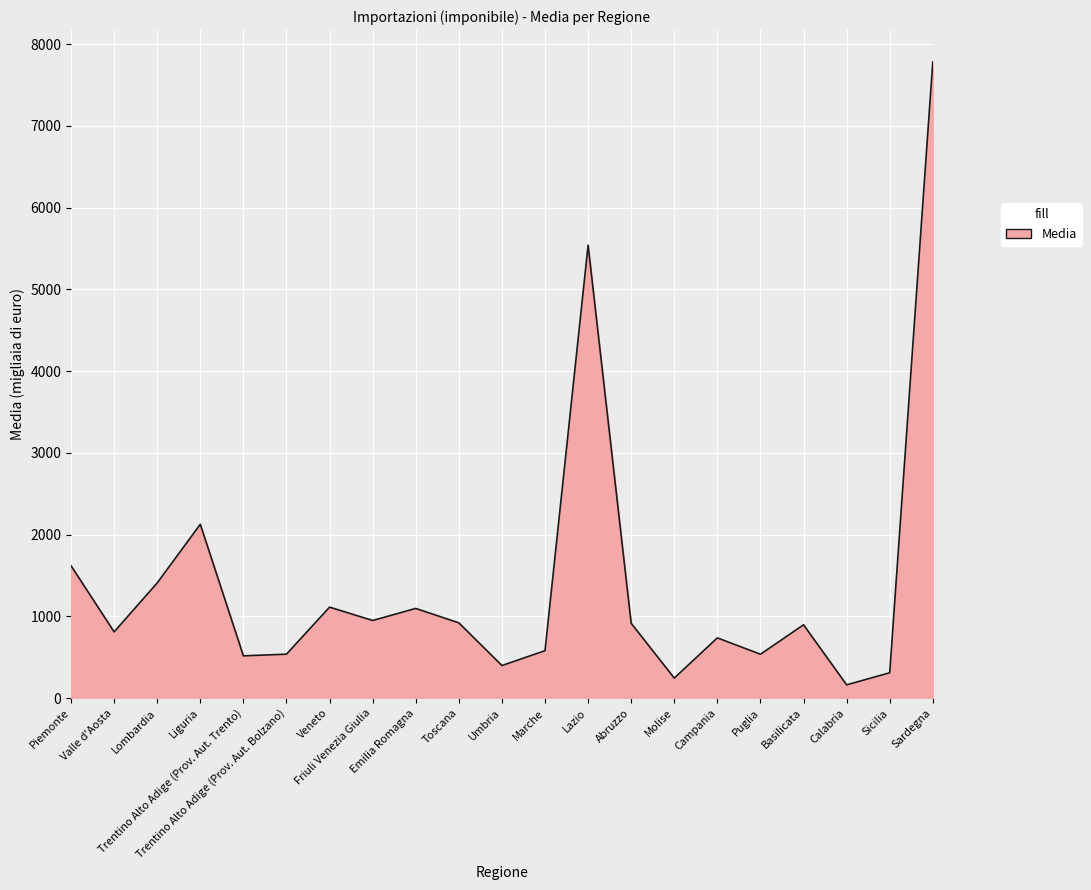

True or false: there are more than 2 points higher than both neighbors.

True